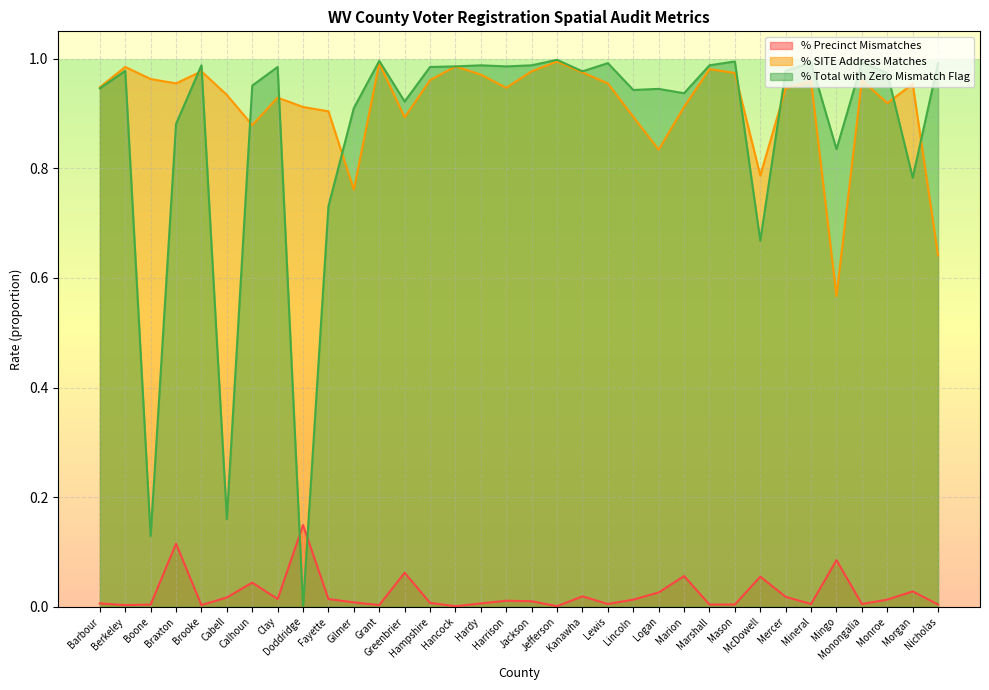

The value of % SITE Address Matches at Clay is 0.6. True or false?

False